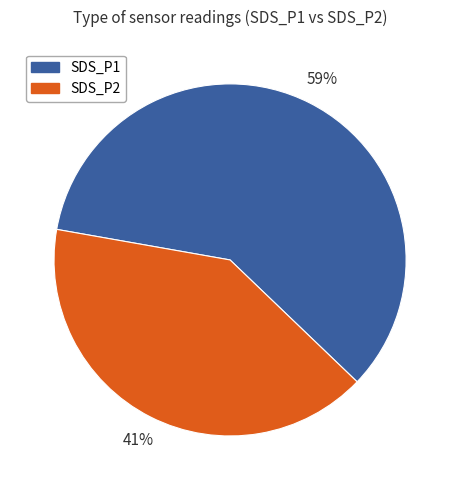

Which category has the biggest portion of the pie?

SDS_P1